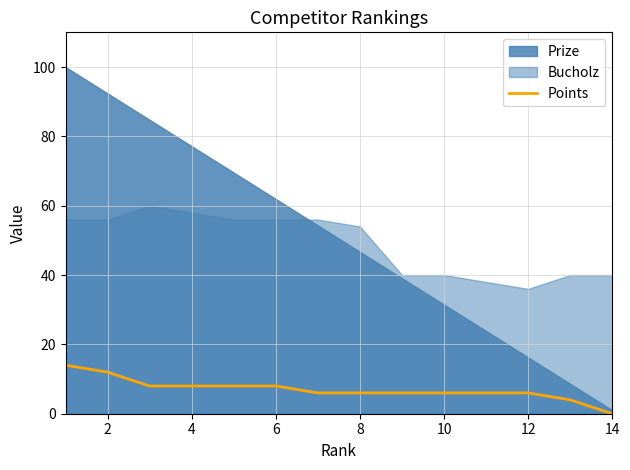

Is it true that Points equals 2 at 10?

False